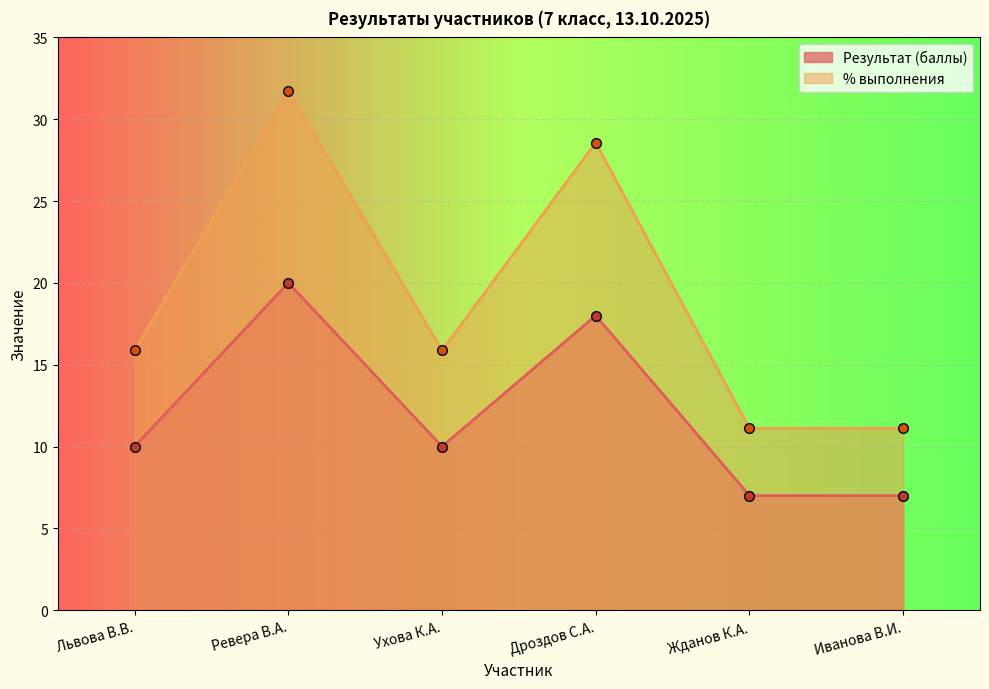

Is the value of Результат (баллы) at Дроздов С.А. greater than the value of % выполнения at Жданов К.А.?

Yes